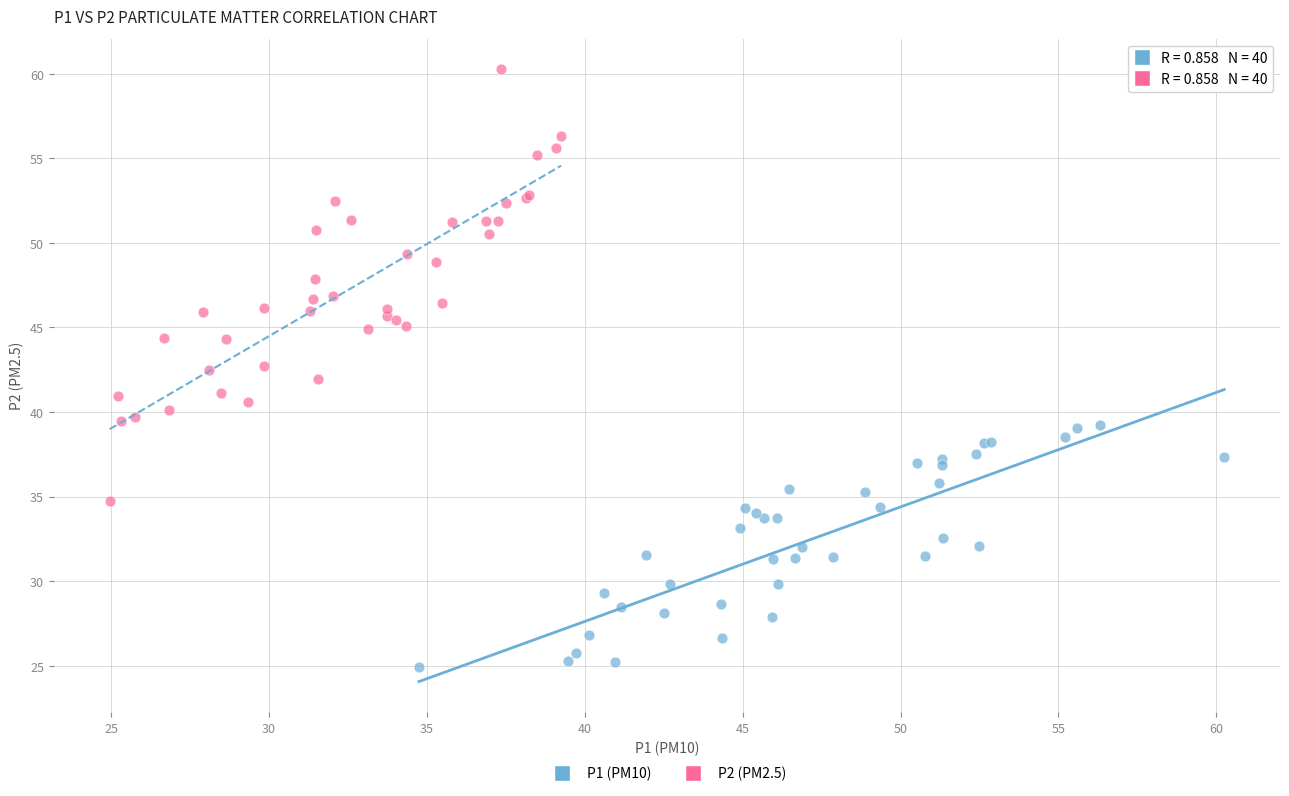

Which series has the largest Y range (max minus min)?

P2 (PM2.5)